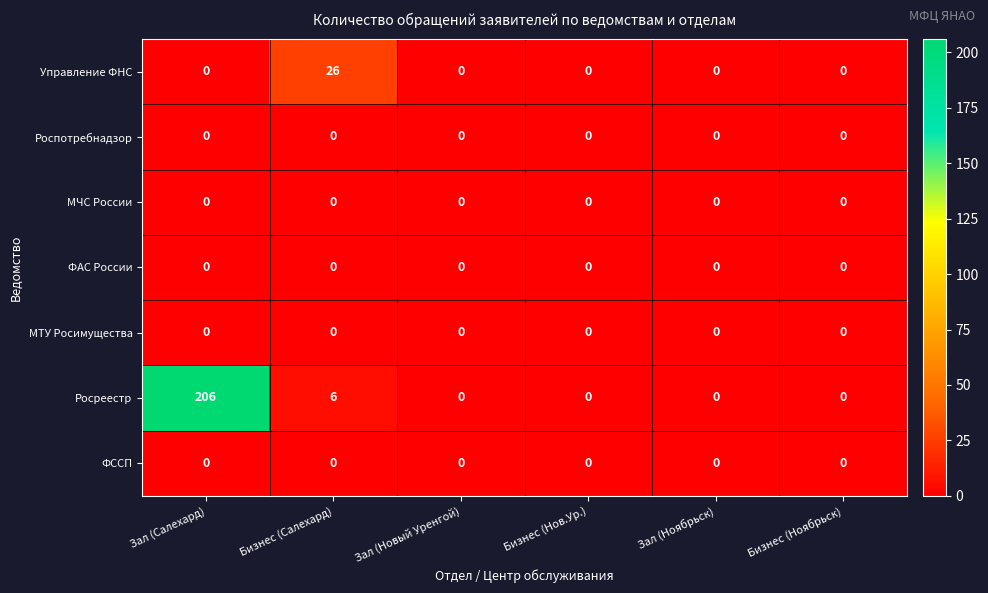

Which category has the highest value across all series?

Зал (Салехард)